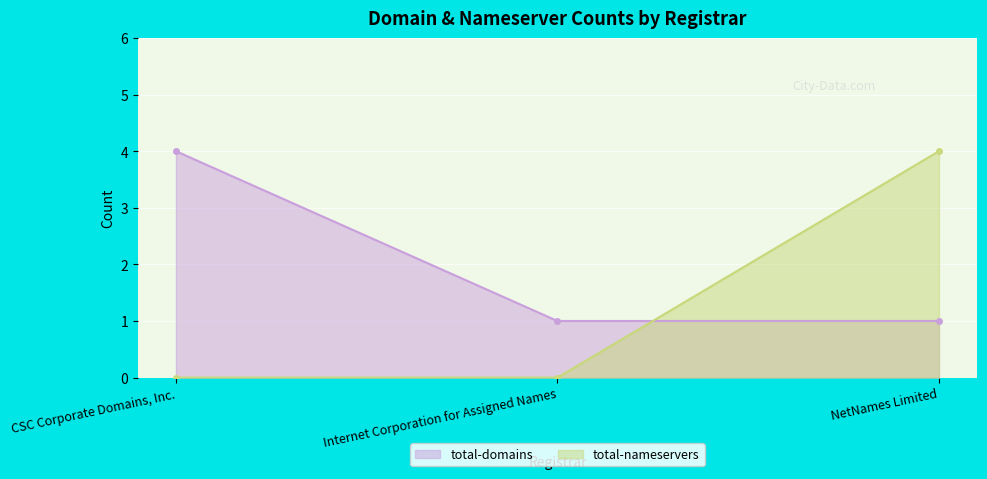

What is the spread (max minus min) of values at Internet Corporation for Assigned Names?

1